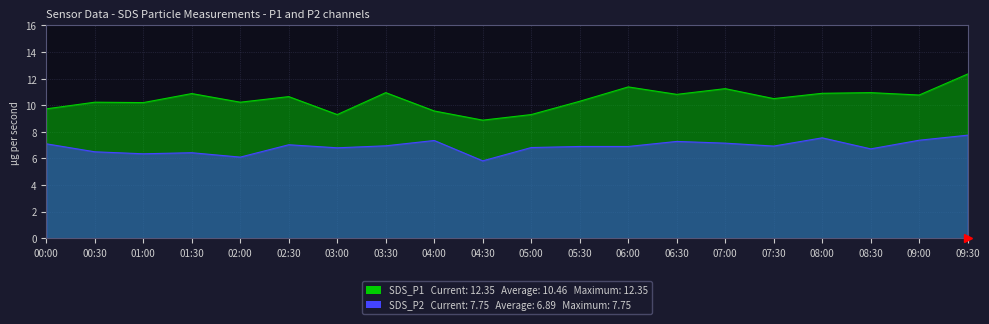

Which has a higher value, 06:30 or 07:00?

07:00